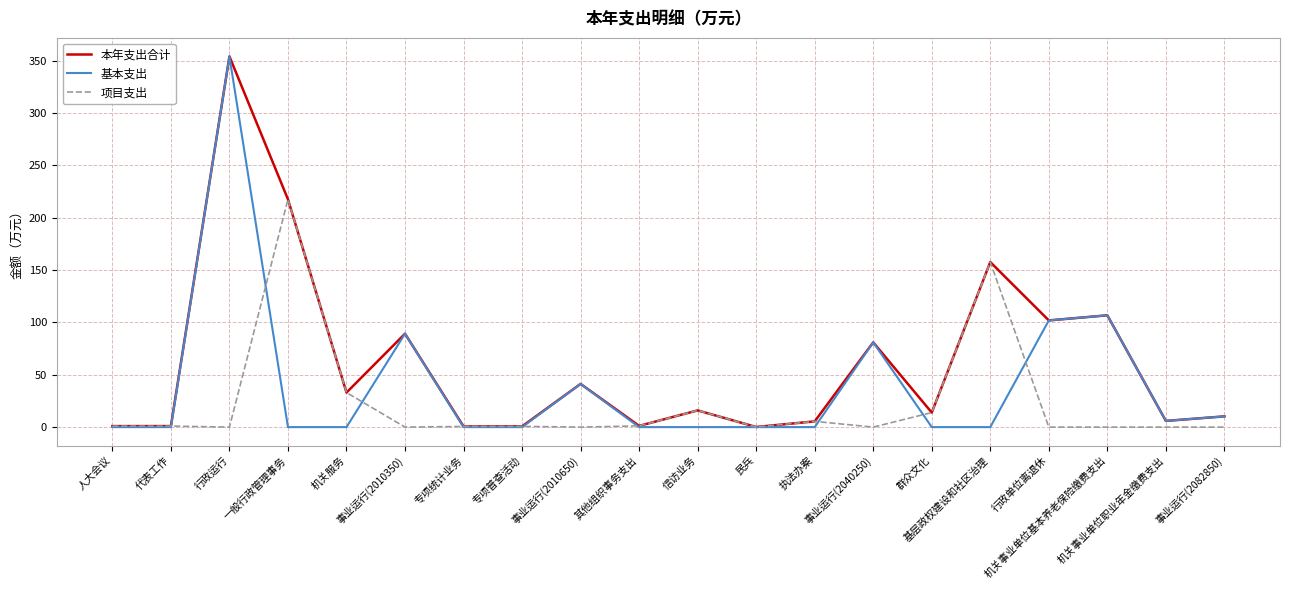

Rank the series by their average value, from highest to lowest.

本年支出合计, 基本支出, 项目支出